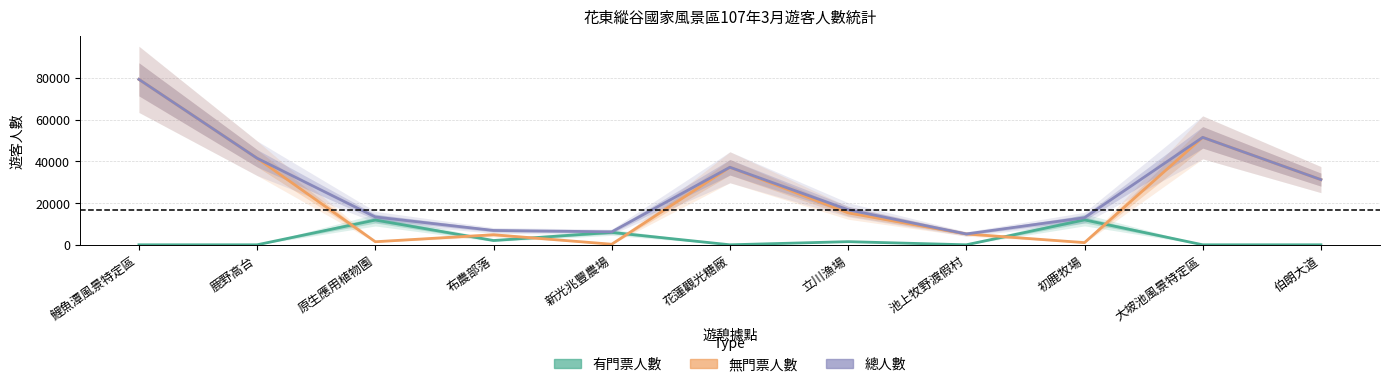

Which category has the lowest value in the 總人數 series?

池上牧野渡假村